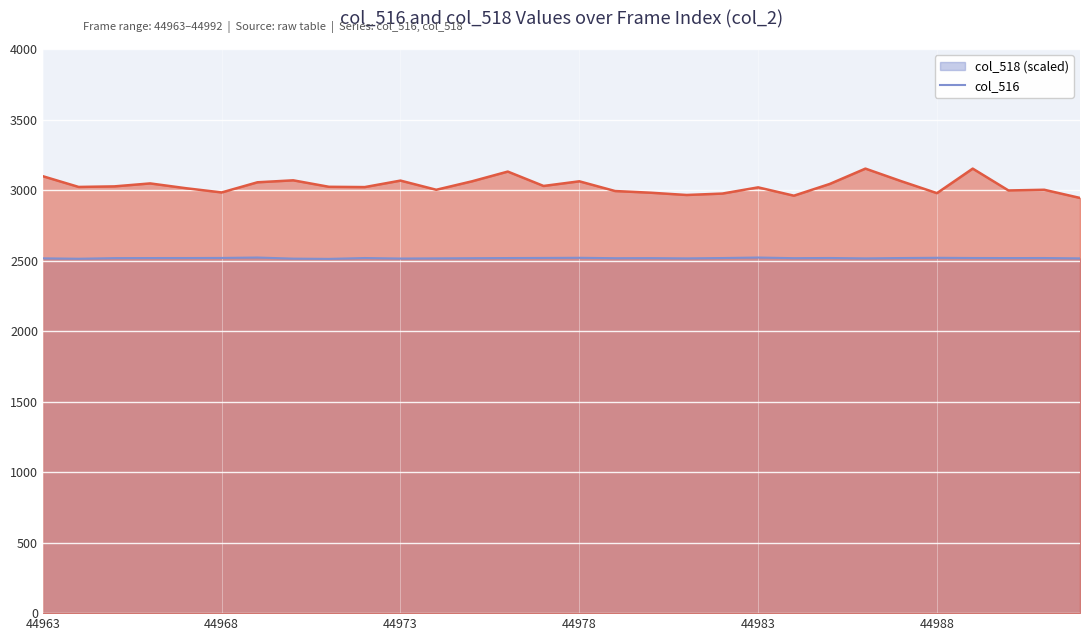

Reading left to right, extract all data points from this chart.

2516.6	2513.8	2518.1	2518.7	2518.8	2519.5	2522.4	2514.6	2512.8	2518.8	2515.3	2516.4	2517.6	2518.7	2519.5	2520.5	2517.6	2518.1	2516.4	2518.8	2522.4	2517.8	2519.1	2516.4	2518.8	2520.5	2519.1	2518.6	2518.8	2516.4